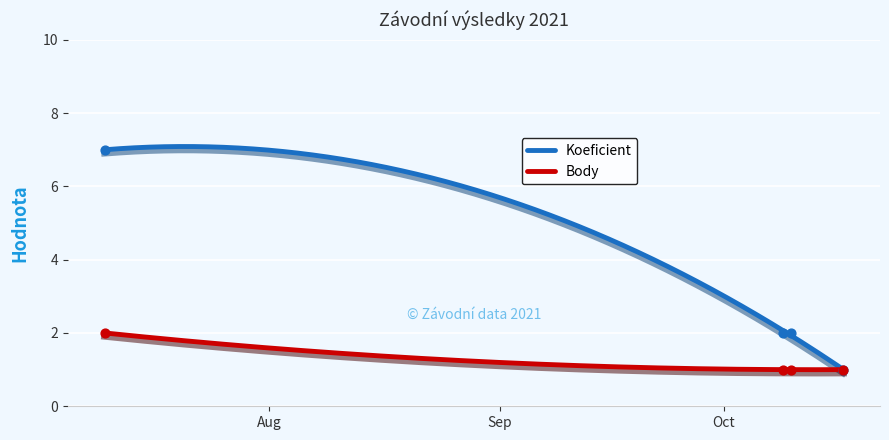

Which series reaches the maximum Y coordinate?

Koeficient